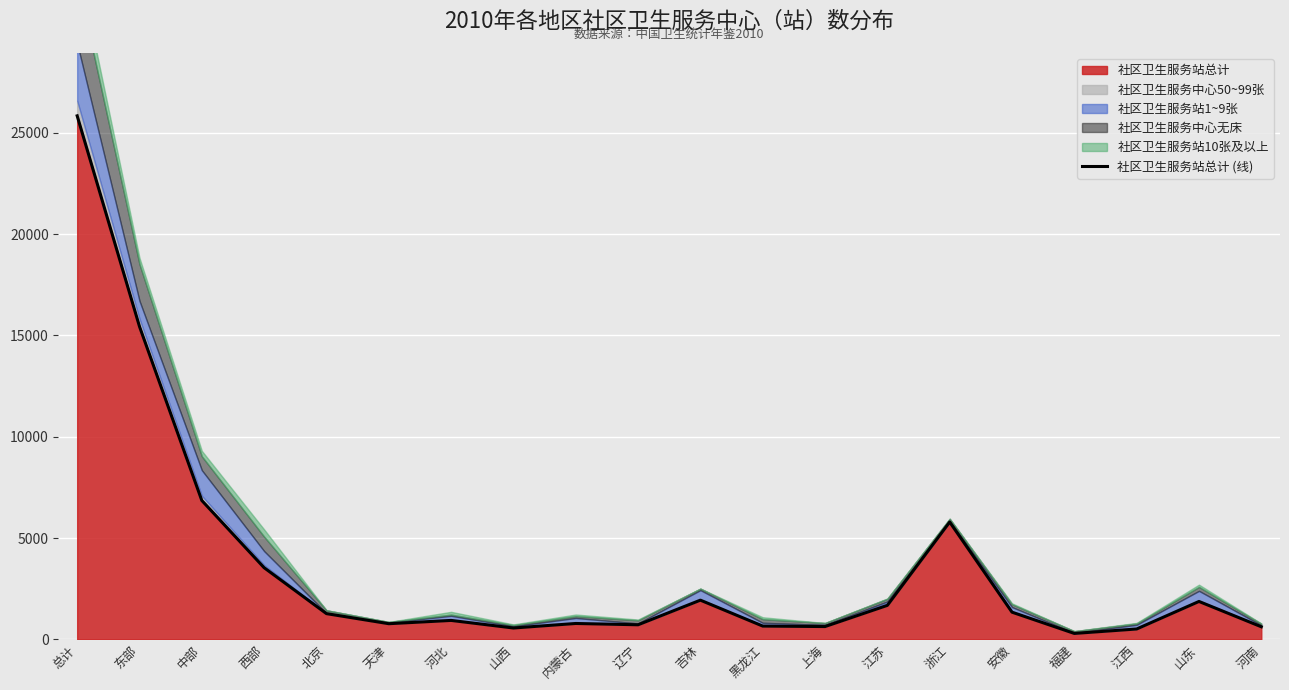

At which category does the data reach its first local valley?

天津